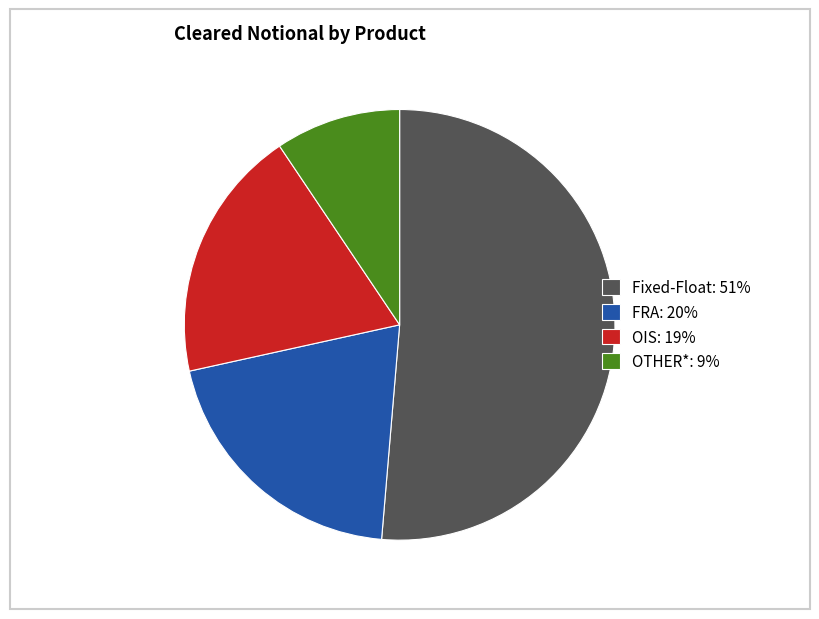

Which has a higher value, OIS: 19% or Fixed-Float: 51%?

Fixed-Float: 51%